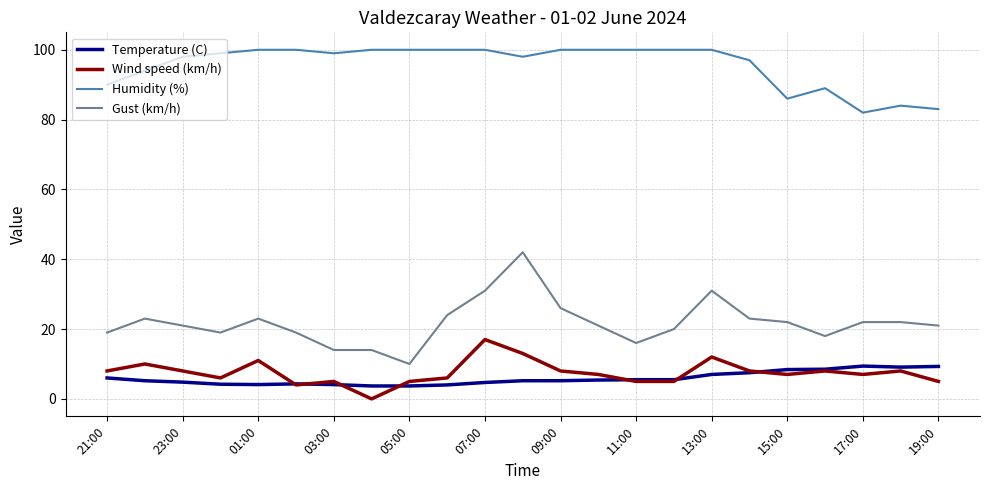

Which series has the largest range (max minus min)?

Gust (km/h)